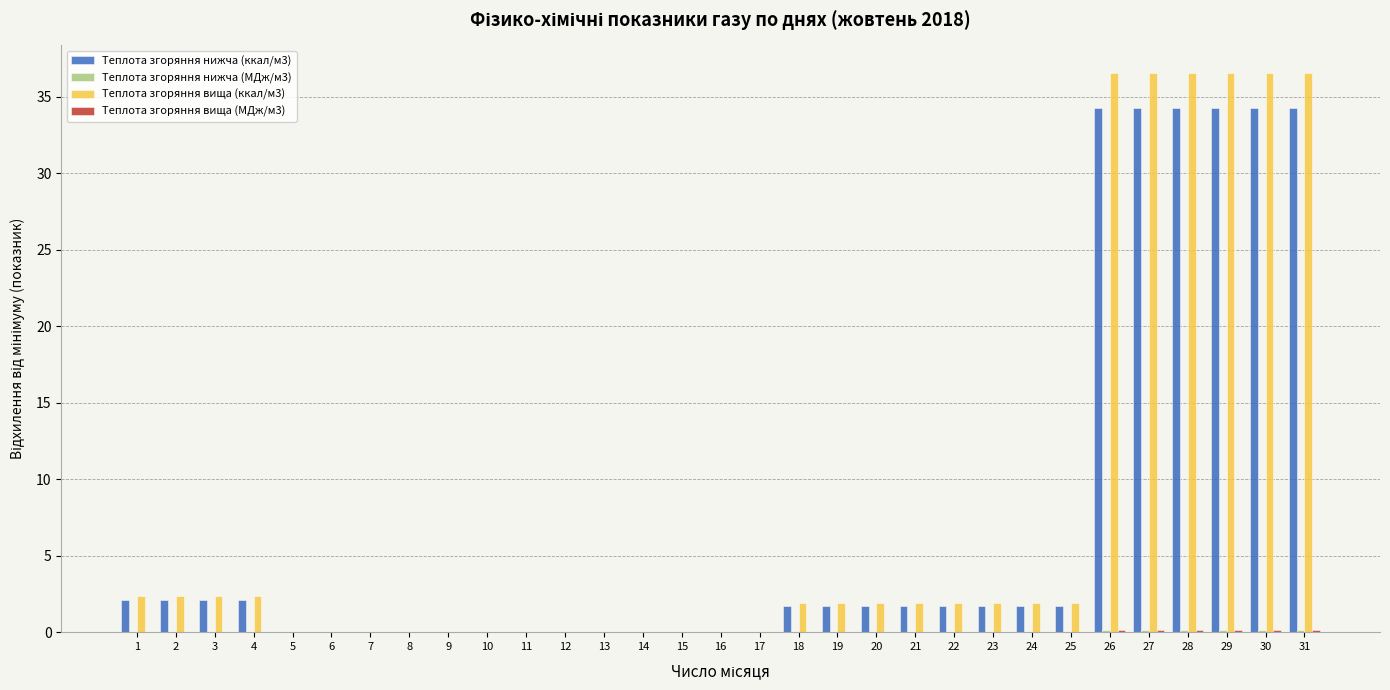

What is the maximum value shown in the chart?

36.5